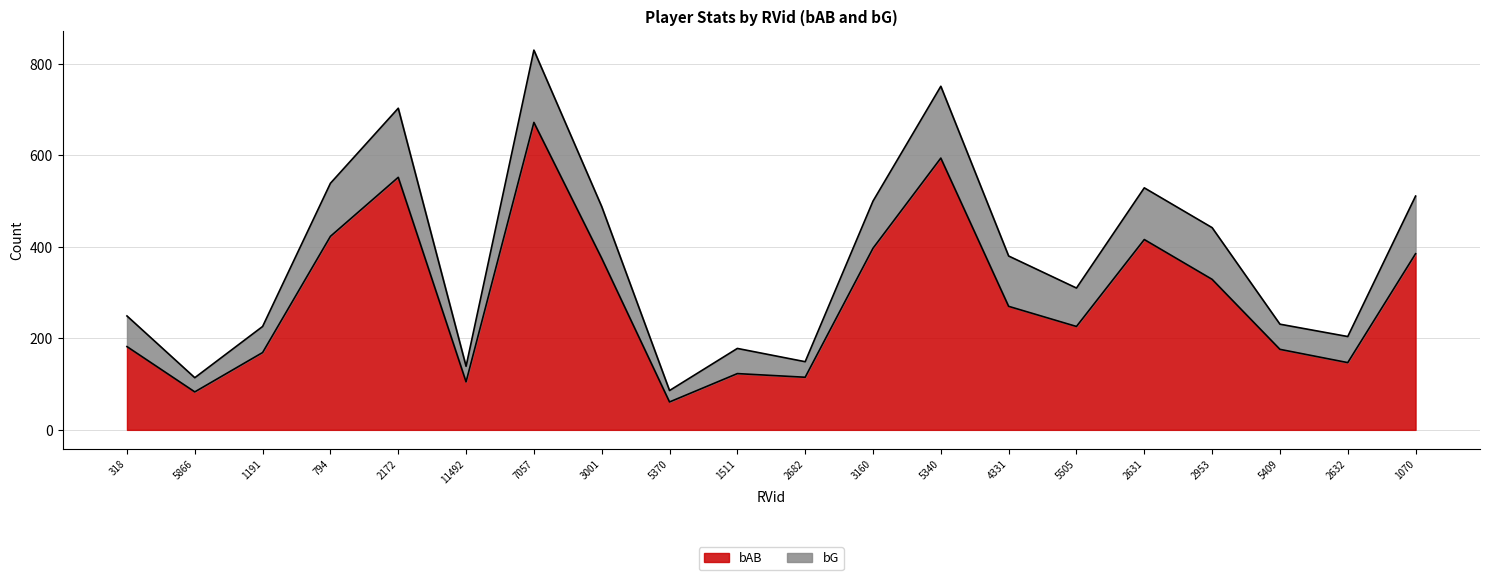

What is the value of the 11th point from the left?

115